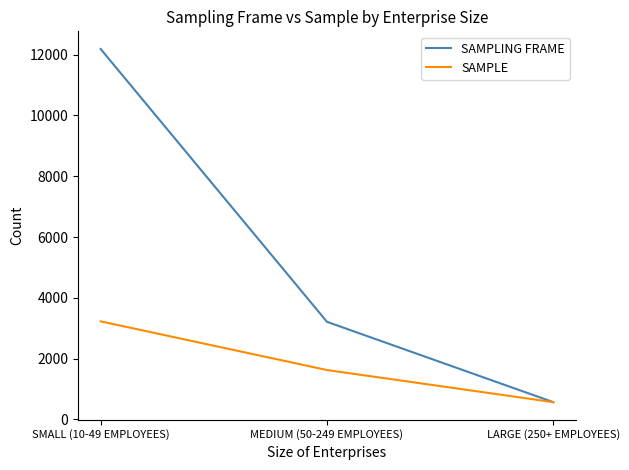

List the series in order of their overall mean, highest first.

SAMPLING FRAME, SAMPLE